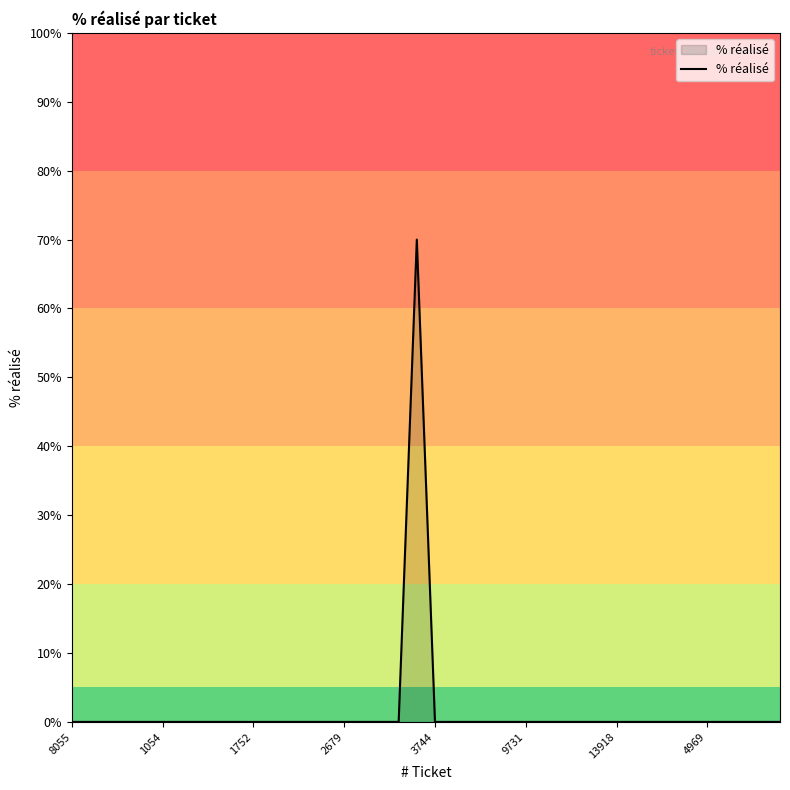

What is the greatest value displayed?

70